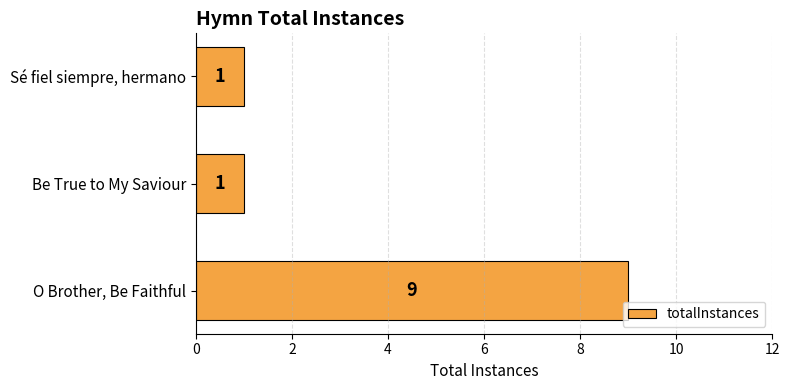

What is the average value?

4